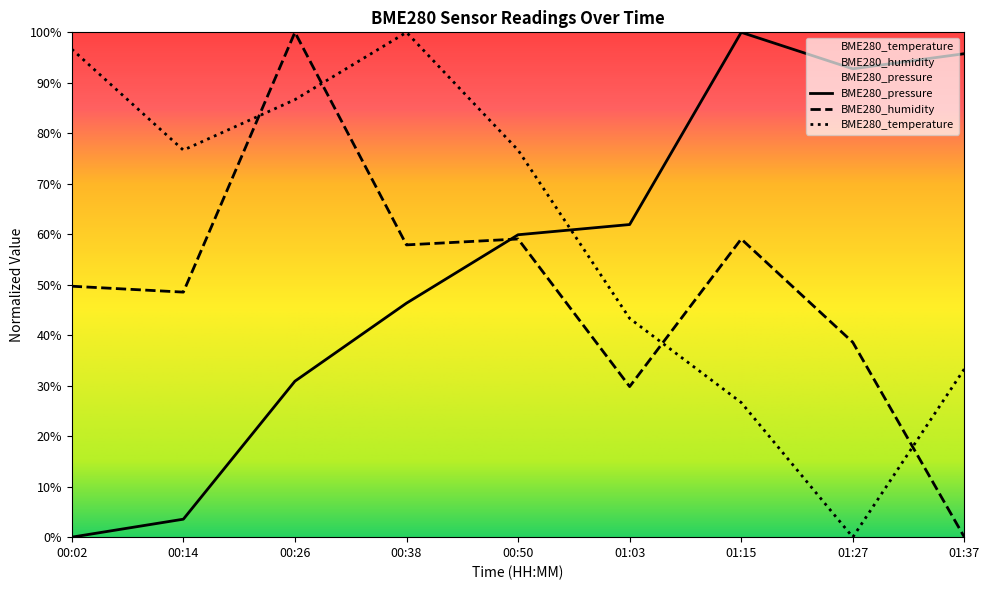

What is the value of the BME280_humidity point at the 7th from the left?

59.1